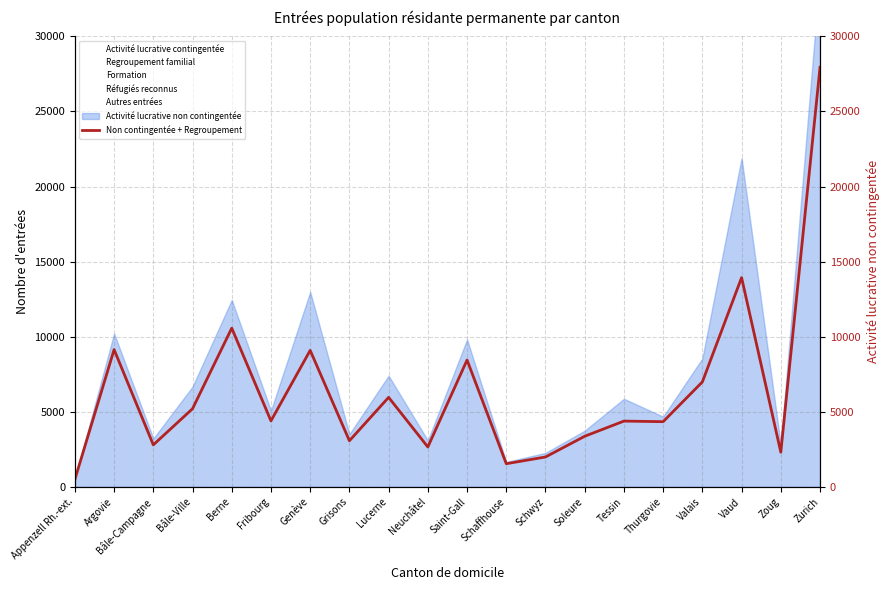

True or false: the data shows 1902 at Argovie.

False